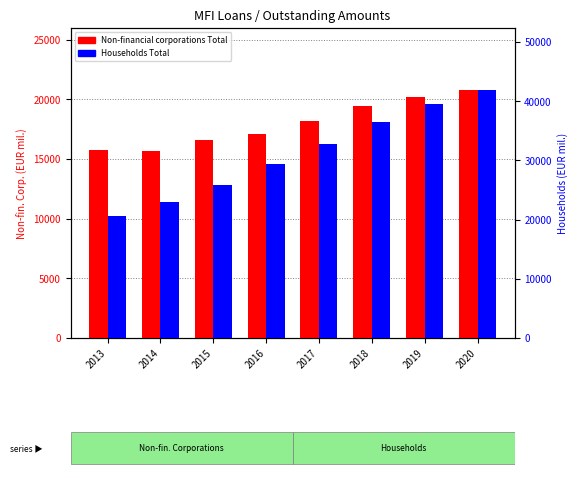

The Households Total series shows 5841.2 at 2014. True or false?

False